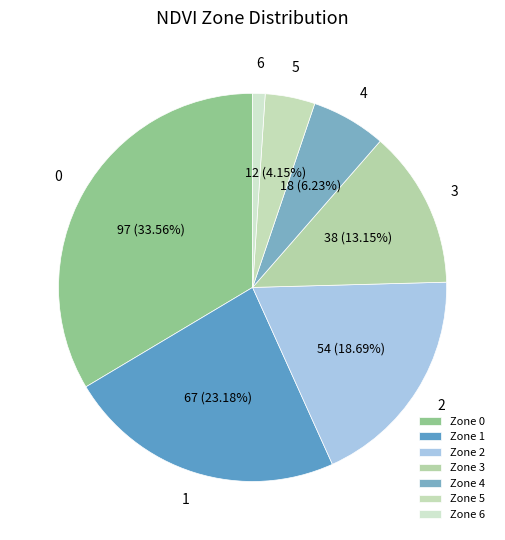

What percentage is NOT represented by Zone 0?

66.4%